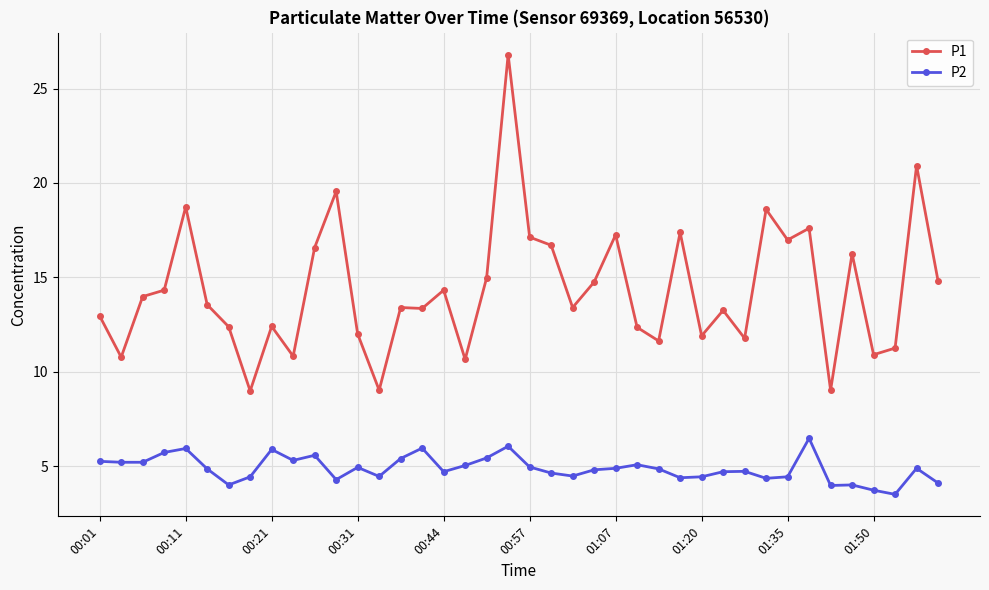

True or false: P2 has more than 1 points higher than both neighbors.

True